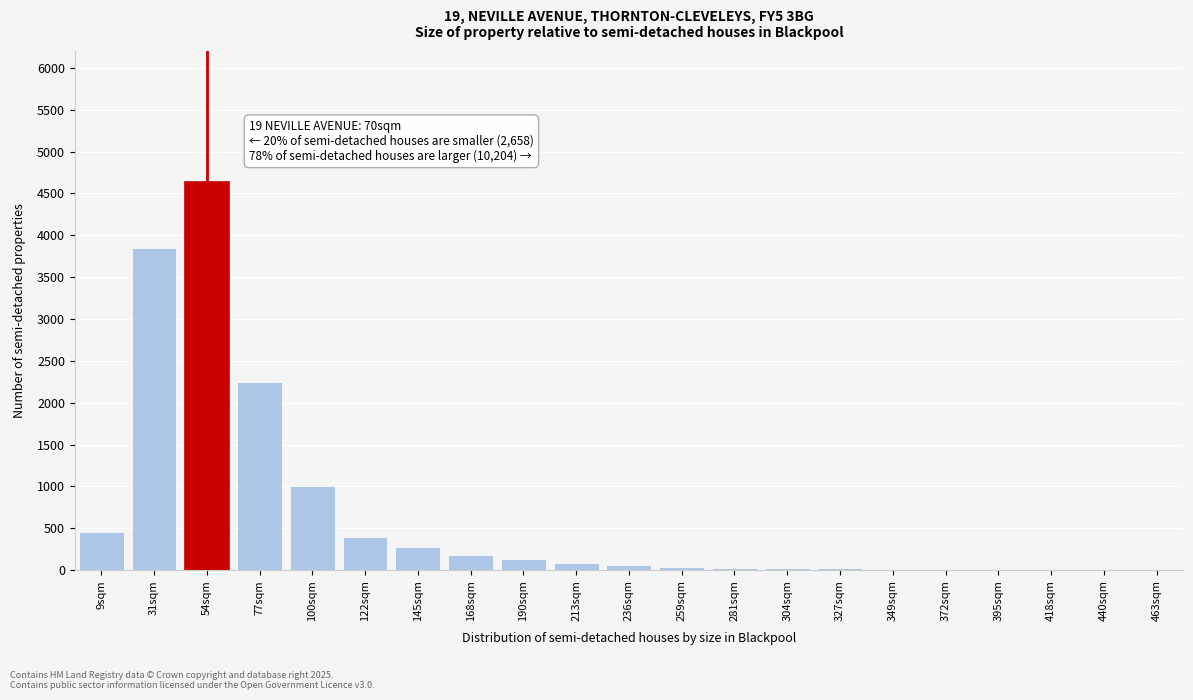

What is the sum of all values?

13523